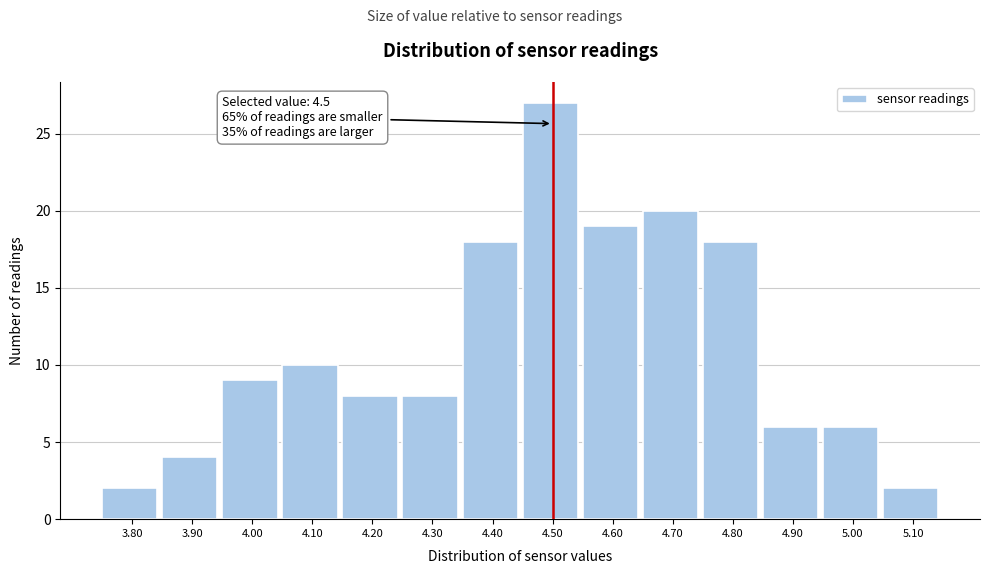

Which range on the x-axis has the tallest bar?

4.45 to 4.55